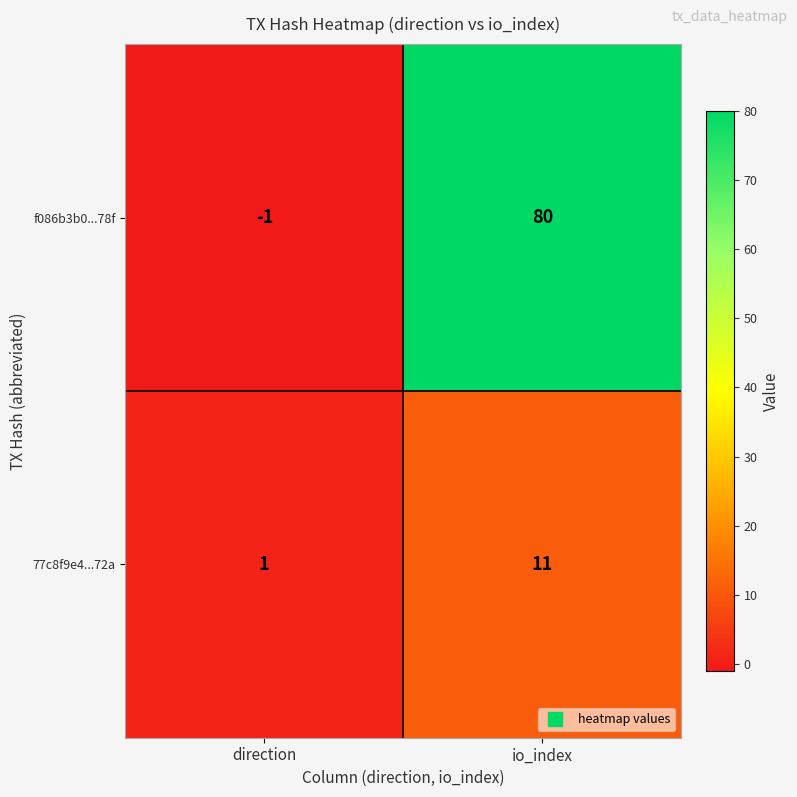

Rank the series by their maximum value, from highest to lowest.

f086b3b0...78f, 77c8f9e4...72a